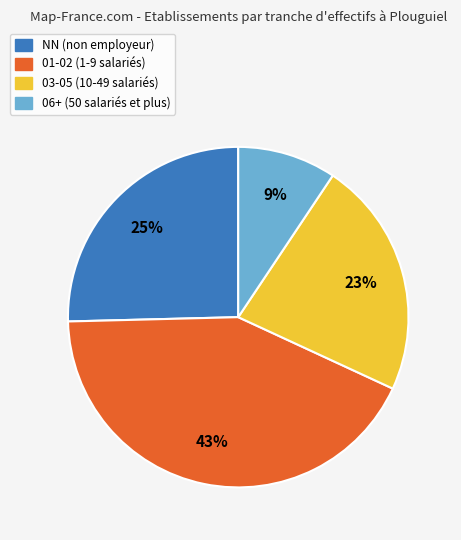

How many slices are in this pie chart?

4